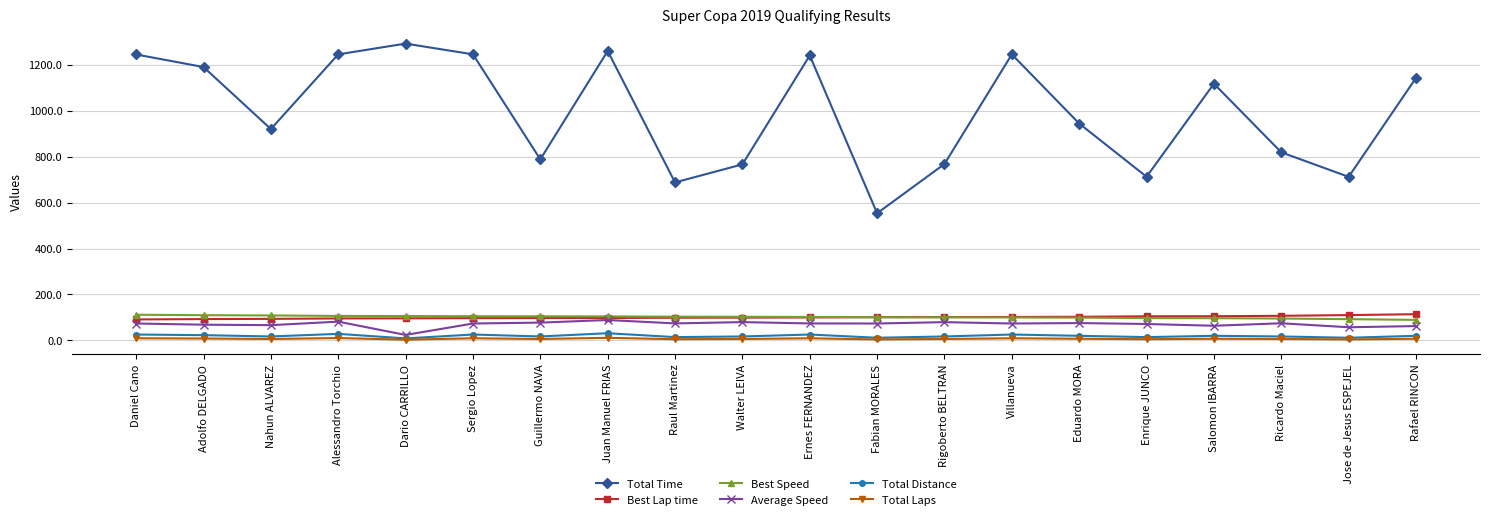

What is the approximate value of Total Laps at Dario CARRILLO?

3.0